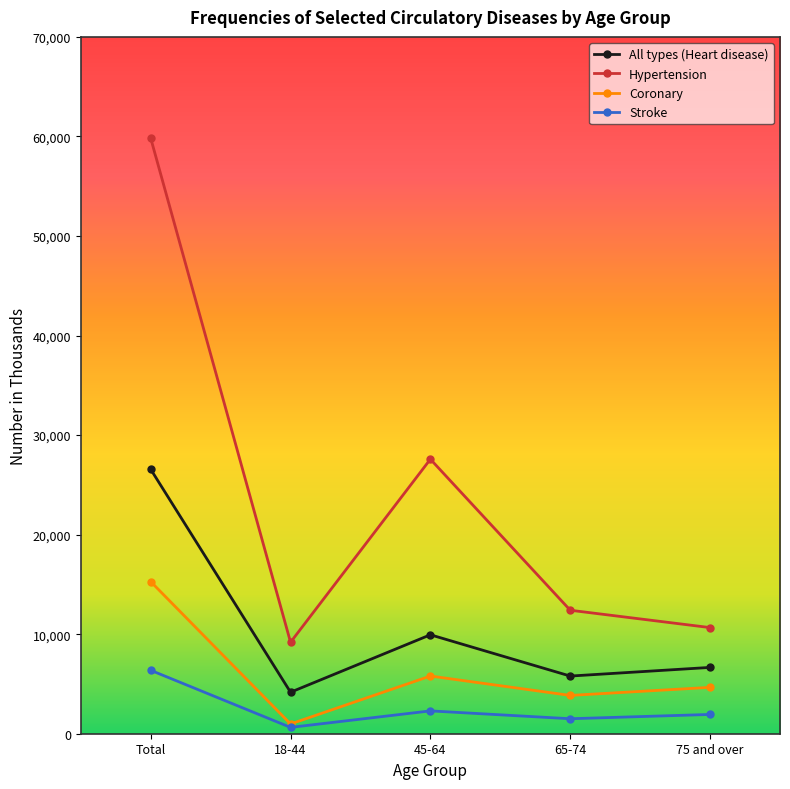

In Coronary, how many points are lower than both neighbors (excluding endpoints)?

2